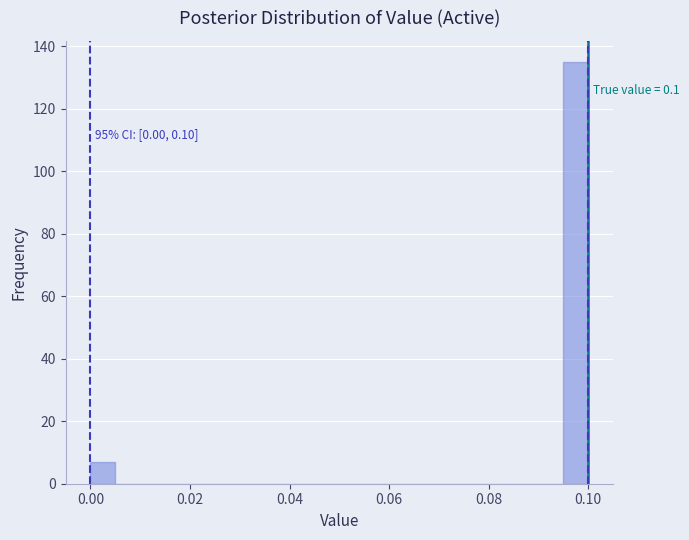

Read against the x-axis, roughly where is the centre of the tallest bar?

0.098